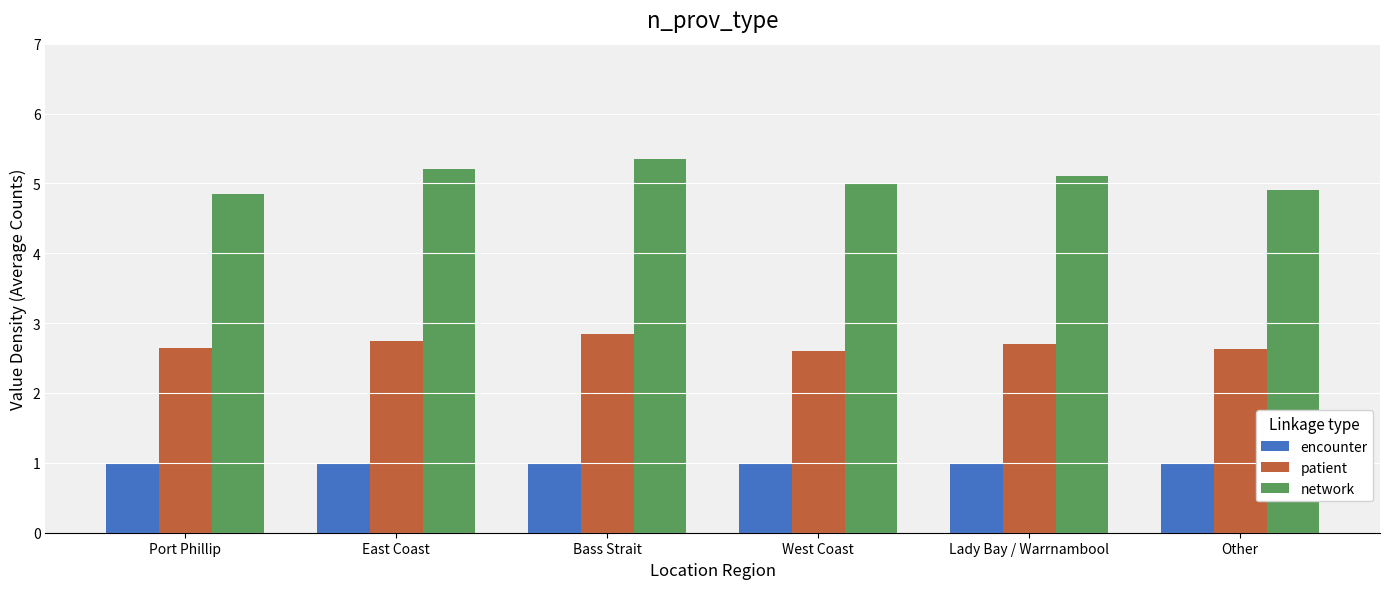

Does the chart contain stacked bars?

No